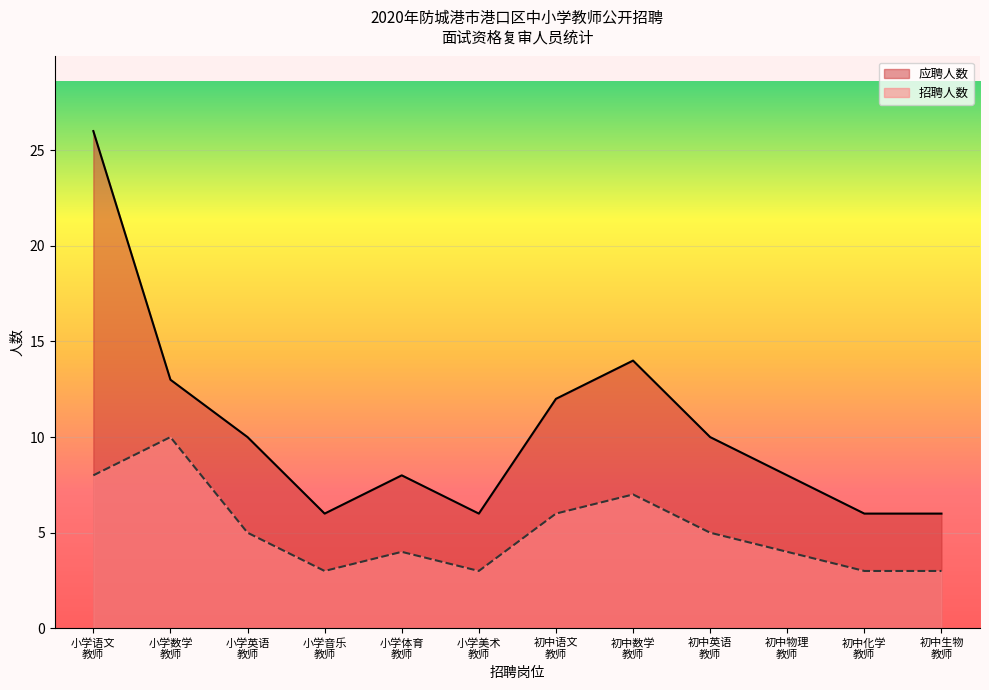

Which series has the largest range (max minus min)?

应聘人数